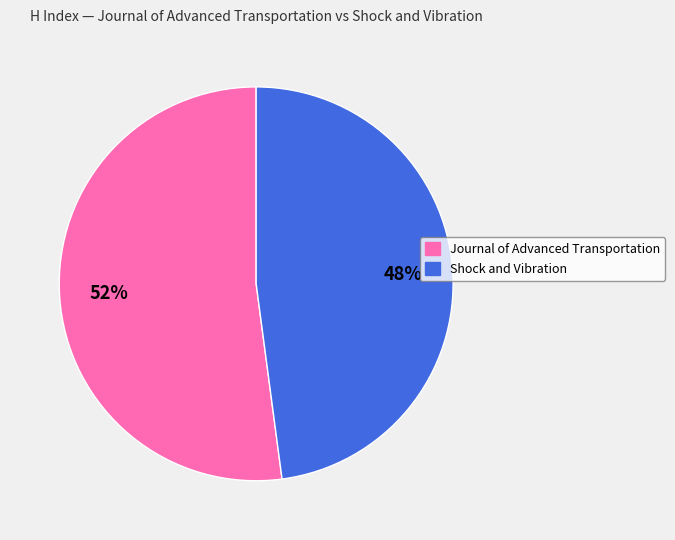

To the nearest percent, what is the average slice percentage?

50%